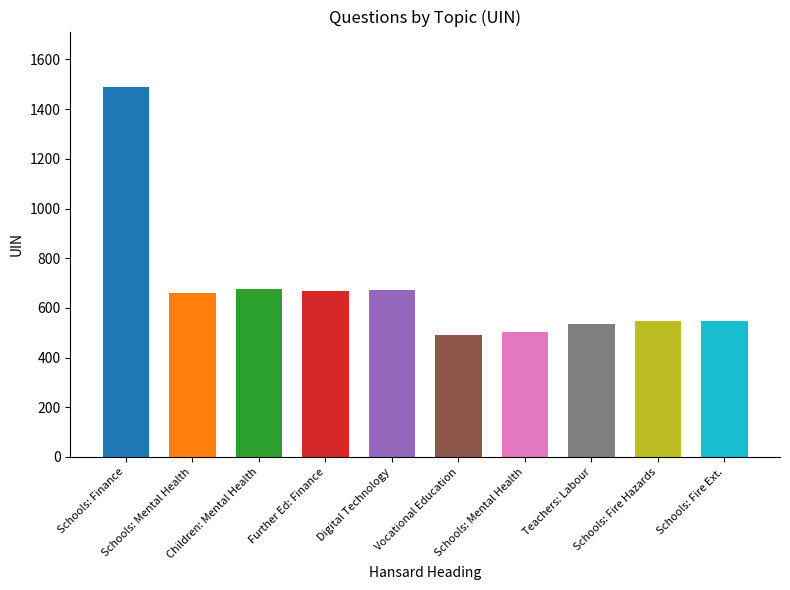

How many data points does each series have?

10